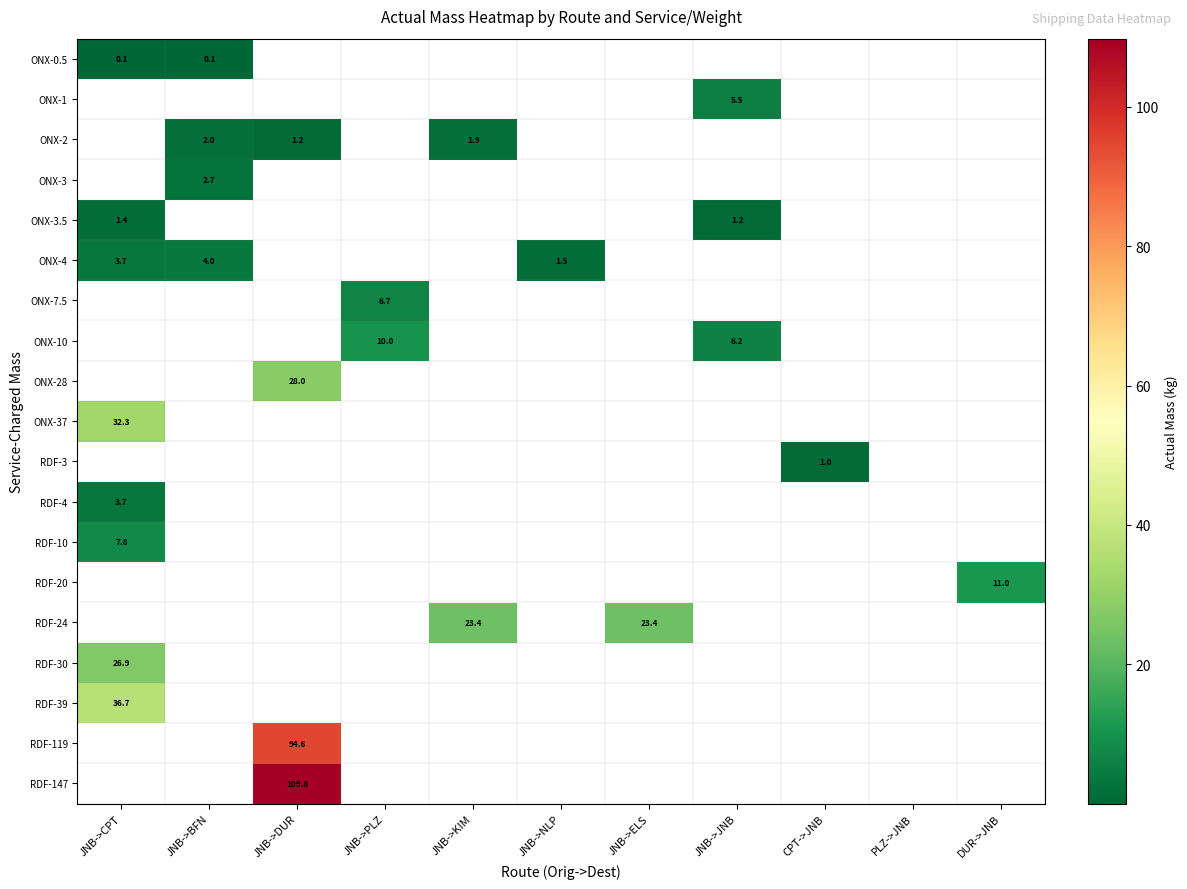

True or false: RDF-30 has a value of 45.4 at JNB->CPT.

False